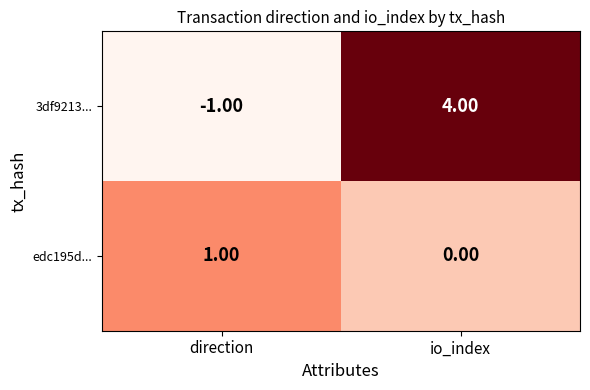

Where is 3df9213... nearest to the value 1?

direction